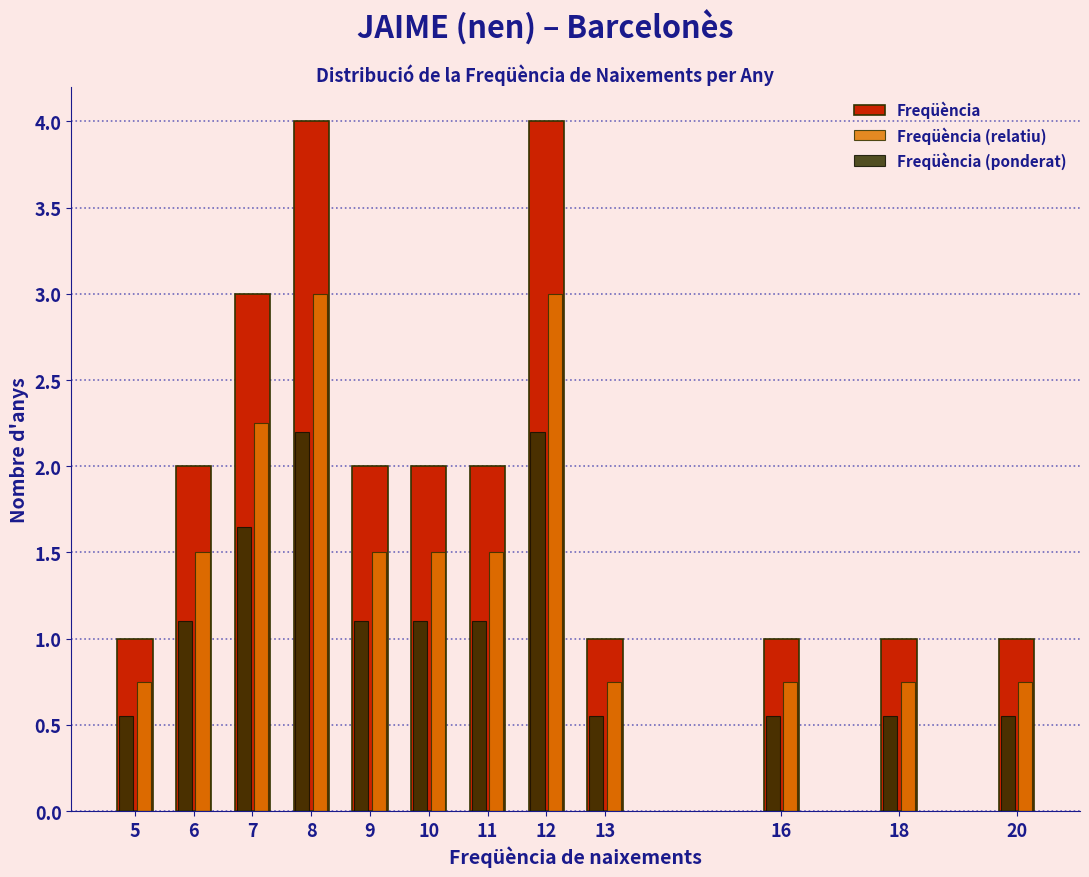

Between 10 and 20, which series saw the biggest shift?

Freqüència